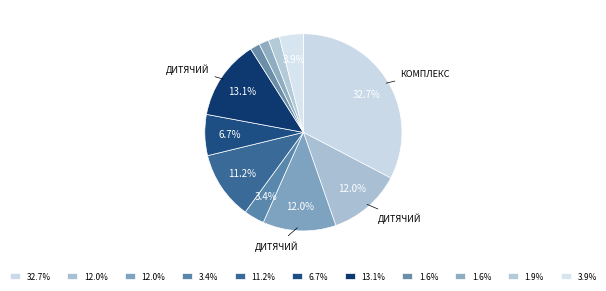

How many slices are in this pie chart?

11